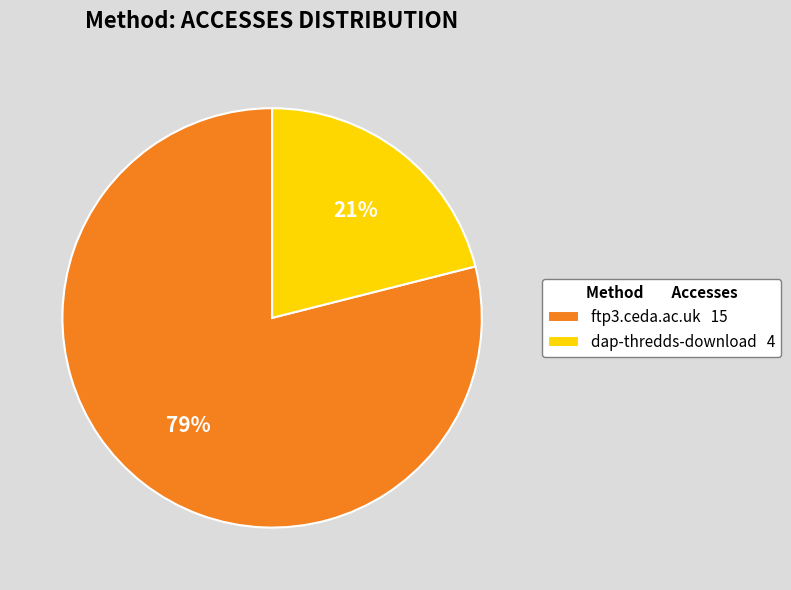

To the nearest percent, what percentage of the pie is dap-thredds-download?

21%